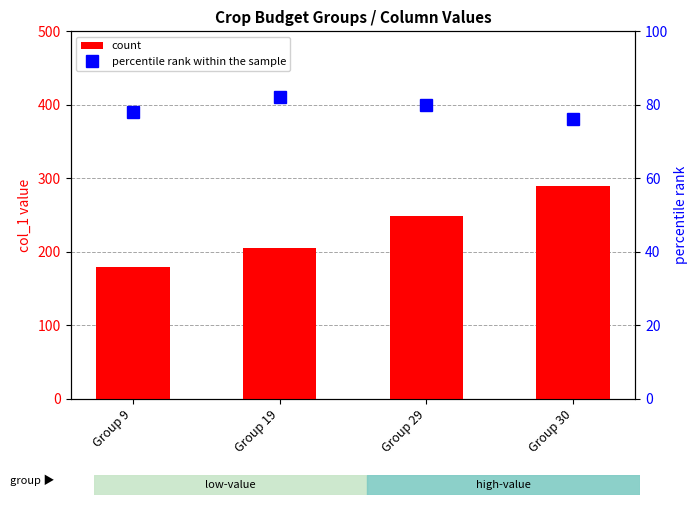

How many percentile rank within the sample values are between 78 and 82?

3